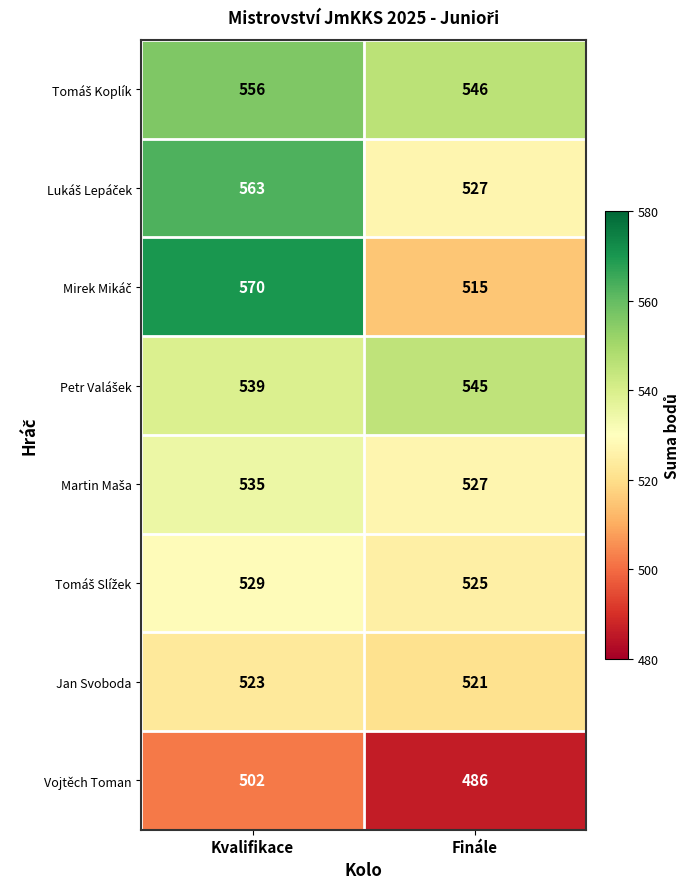

What is the total value across all series at Kvalifikace?

4317